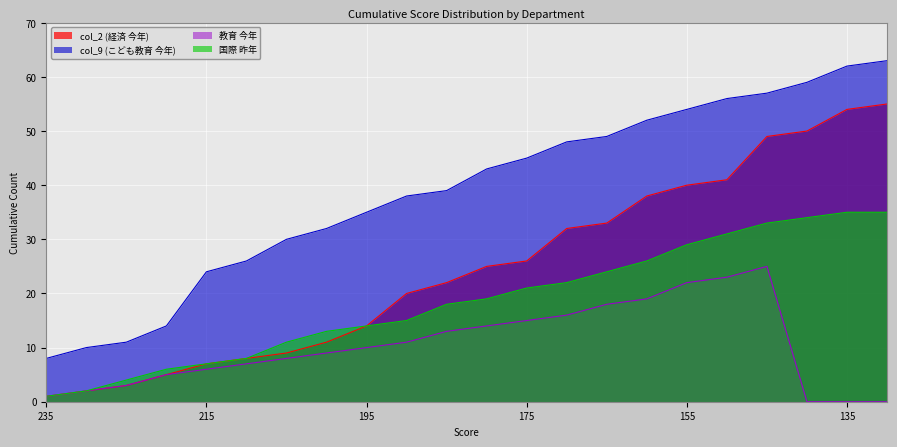

List the series in order of their overall mean, highest first.

col_9 (こども教育 今年), col_2 (経済 今年), 国際 昨年, 教育 今年